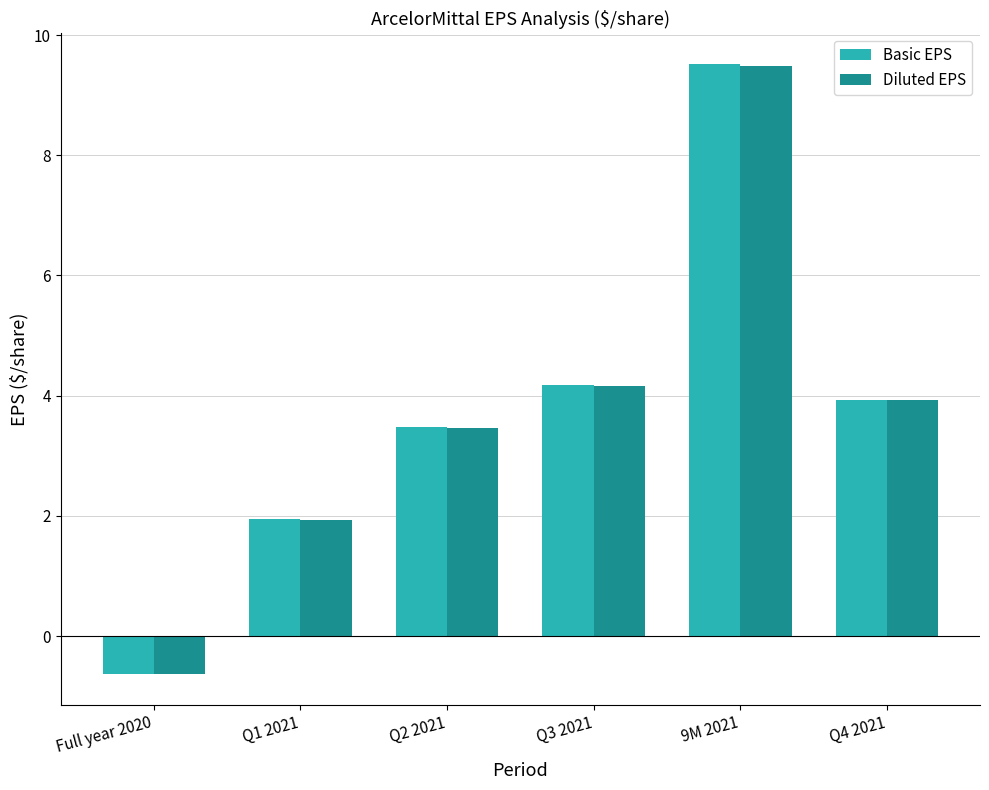

How many bars are there in each group?

2